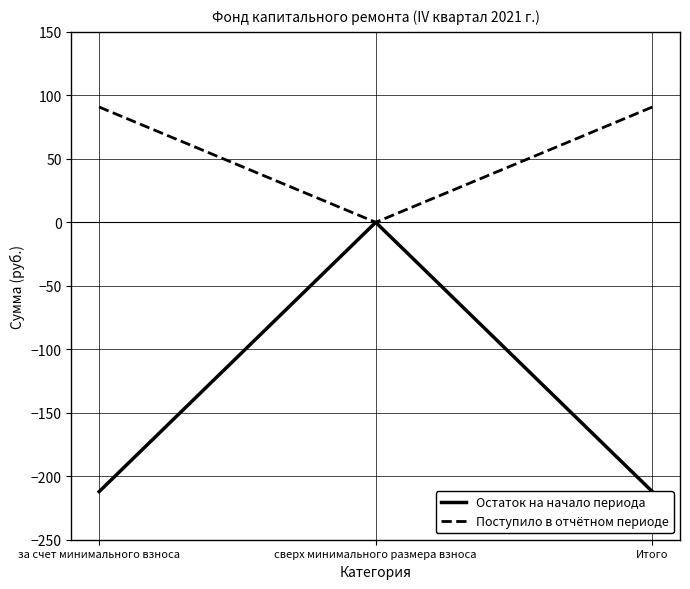

True or false: Поступило в отчётном периоде has a value of 90.8 at Итого.

True